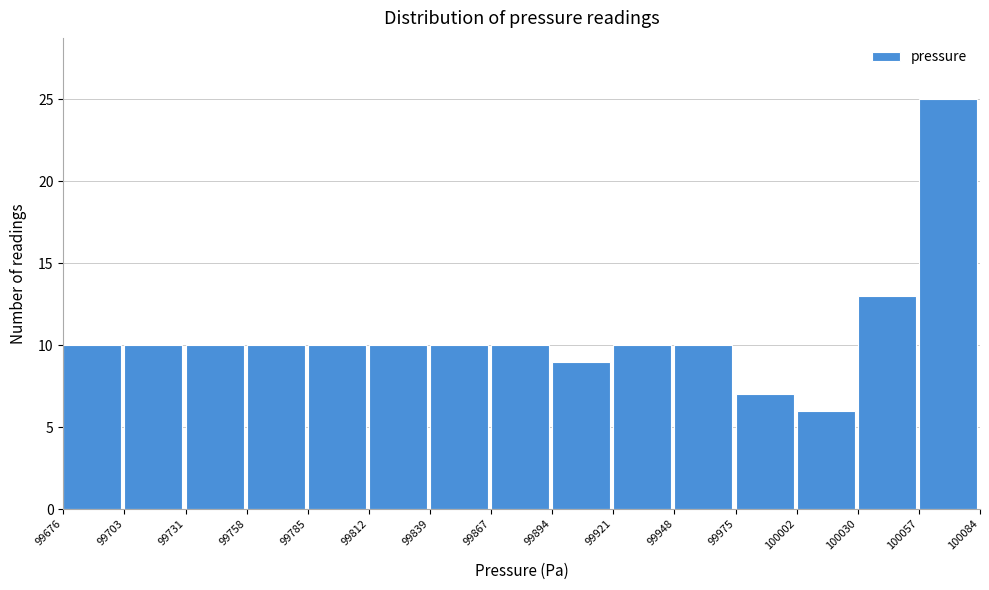

Which range on the x-axis has the tallest bar?

100057 to 100084